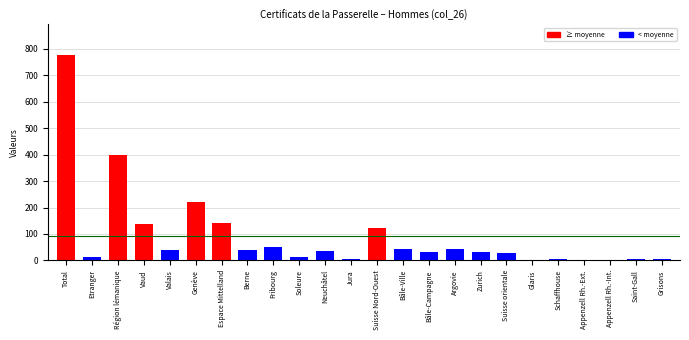

At which category does the chart reach its peak across all series?

Total